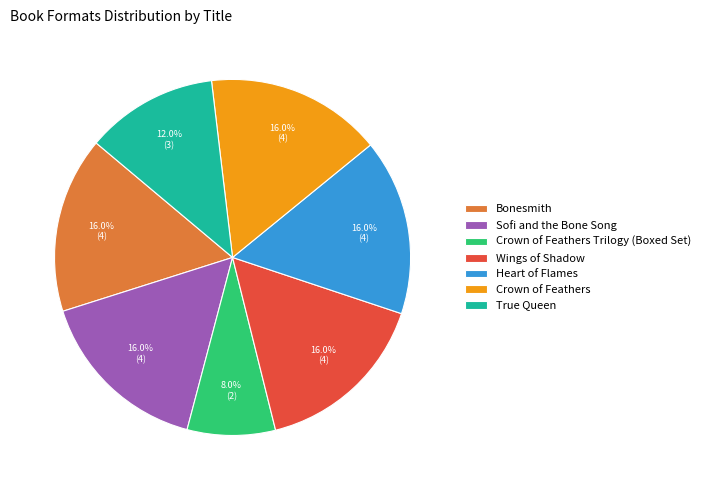

How many slices are in this pie chart?

7